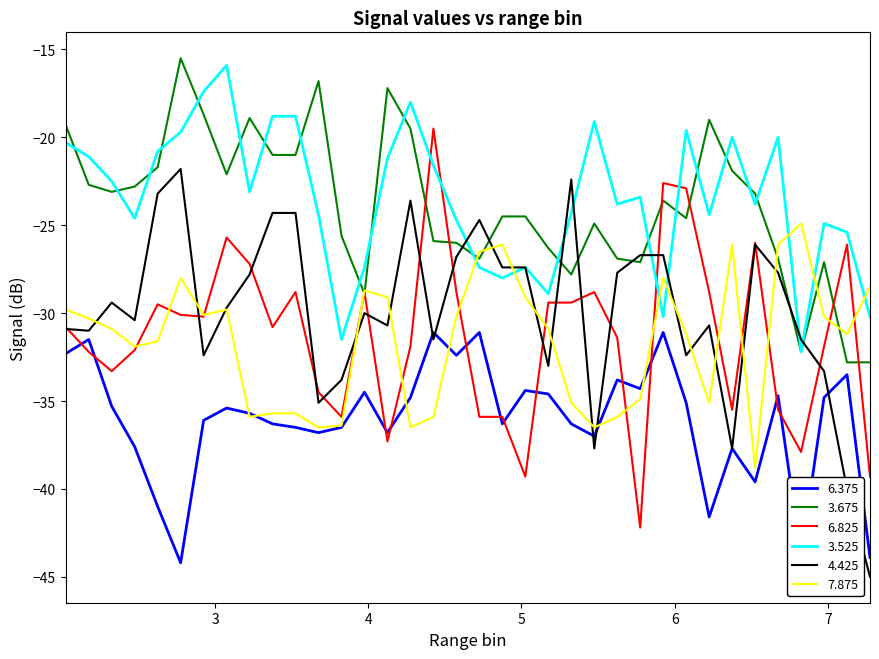

How many distinct data groups are displayed?

6